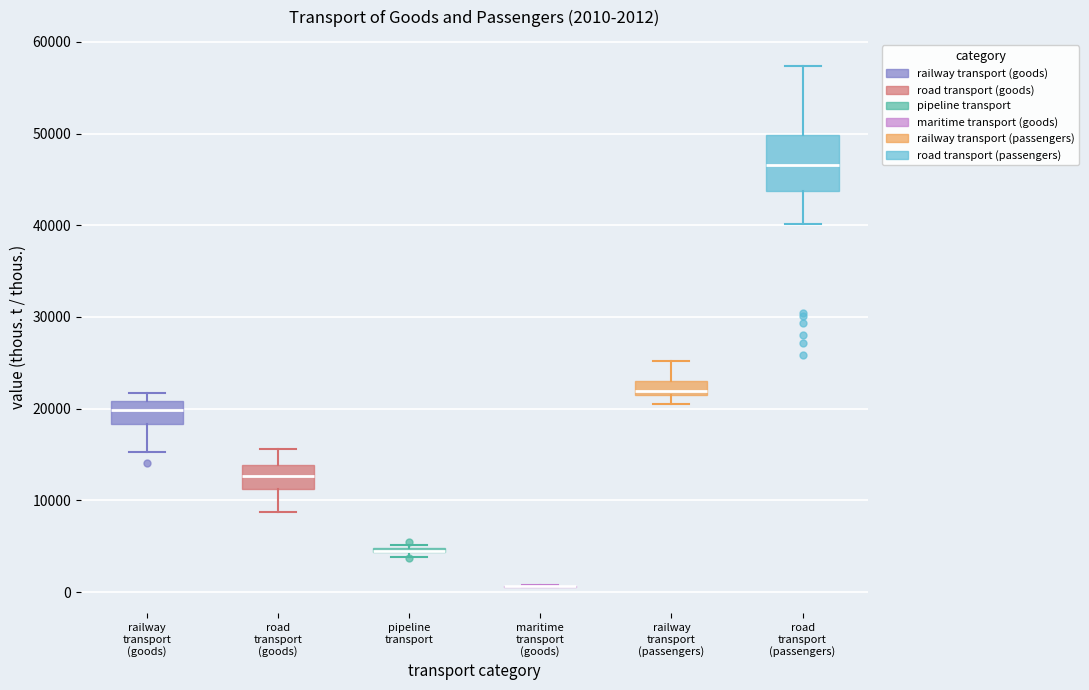

Which box is the tallest, from its lower edge to its upper edge?

road transport (passengers)